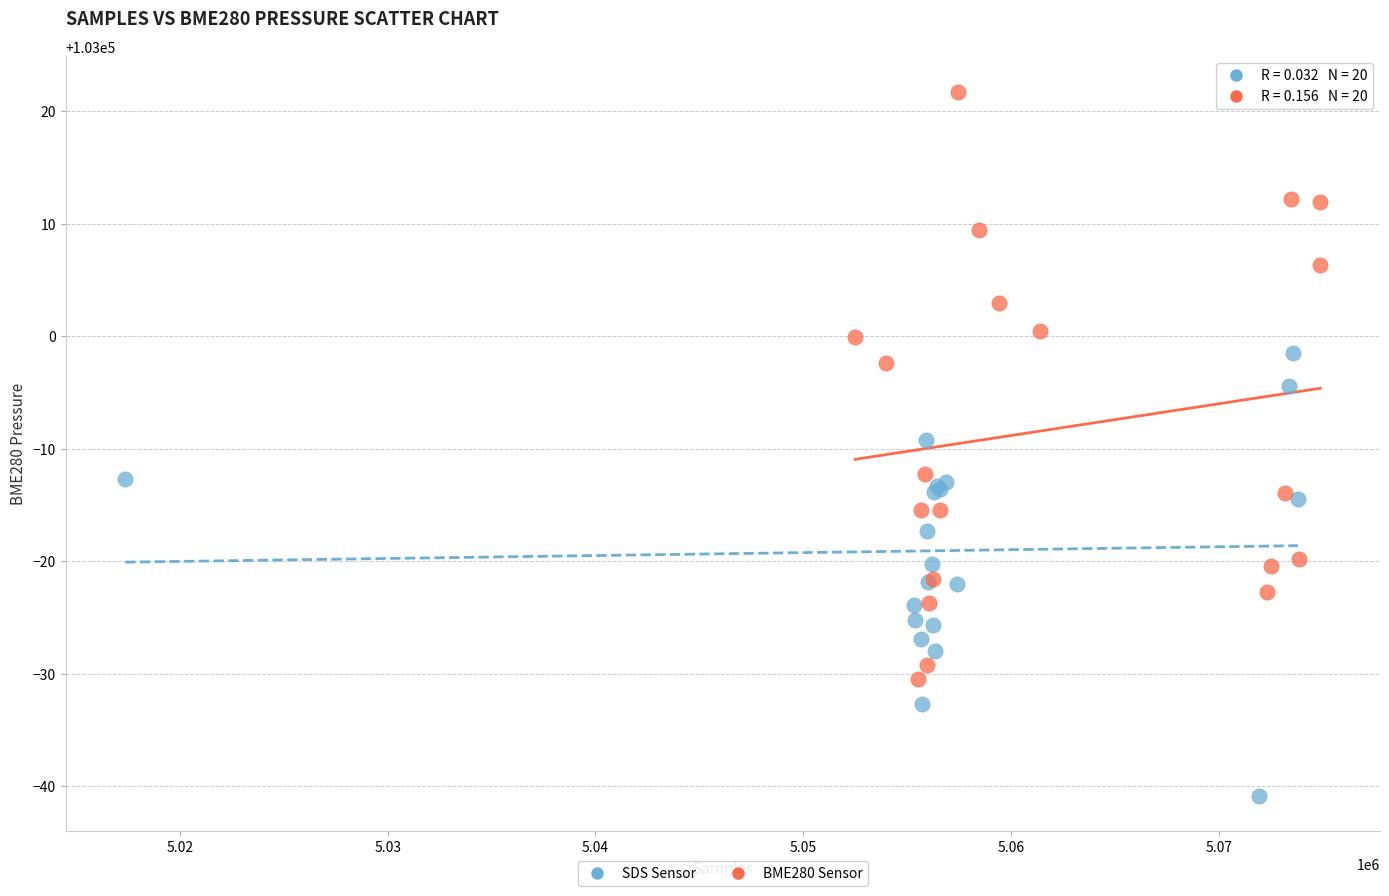

Which series contains the highest Y value?

BME280 Sensor